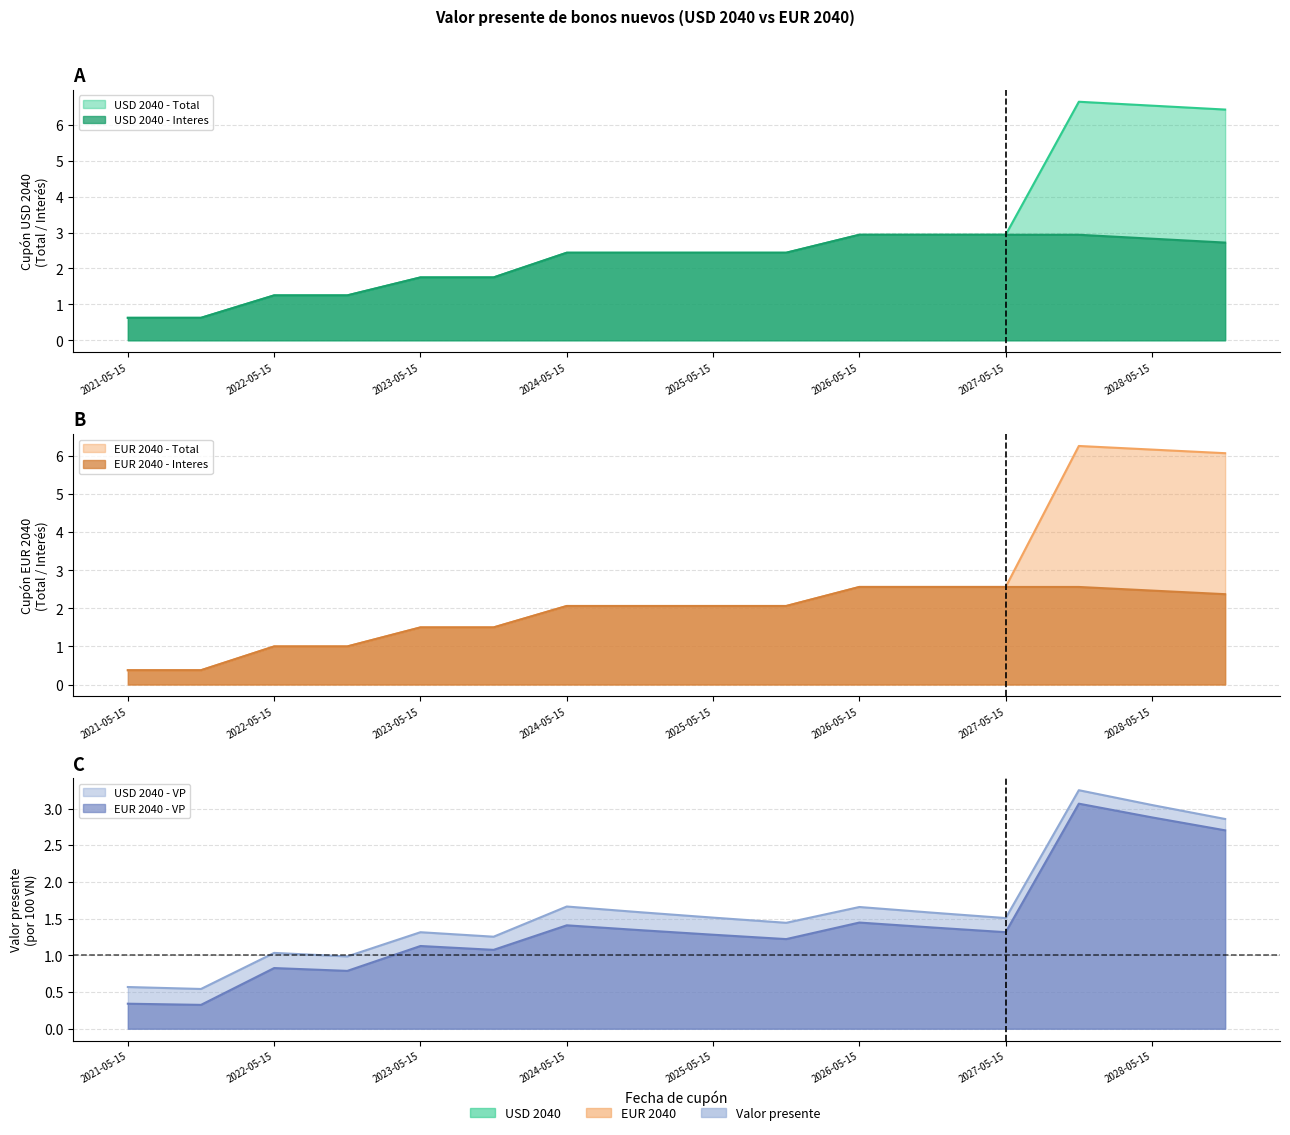

Which category has the lowest value in the EUR 2040 - Total series?

2021-05-15